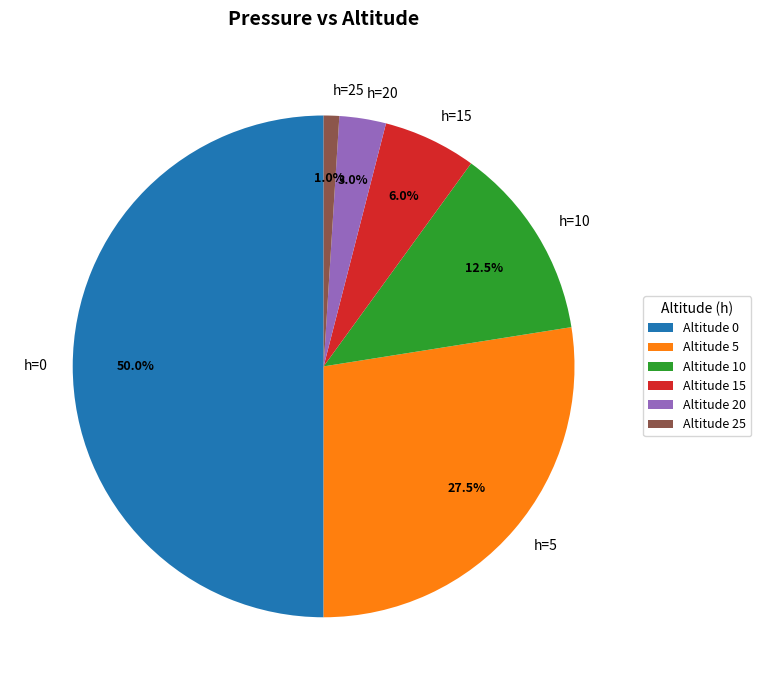

Between h=10 and h=15, which is larger?

h=10